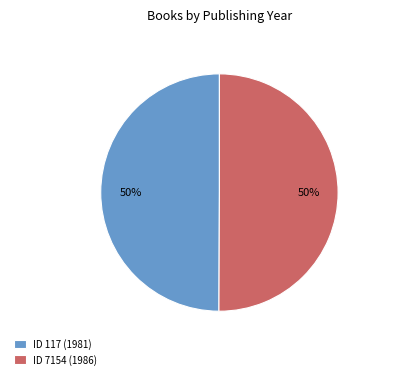

To the nearest percent, what portion does ID 7154 (1986) represent?

50%